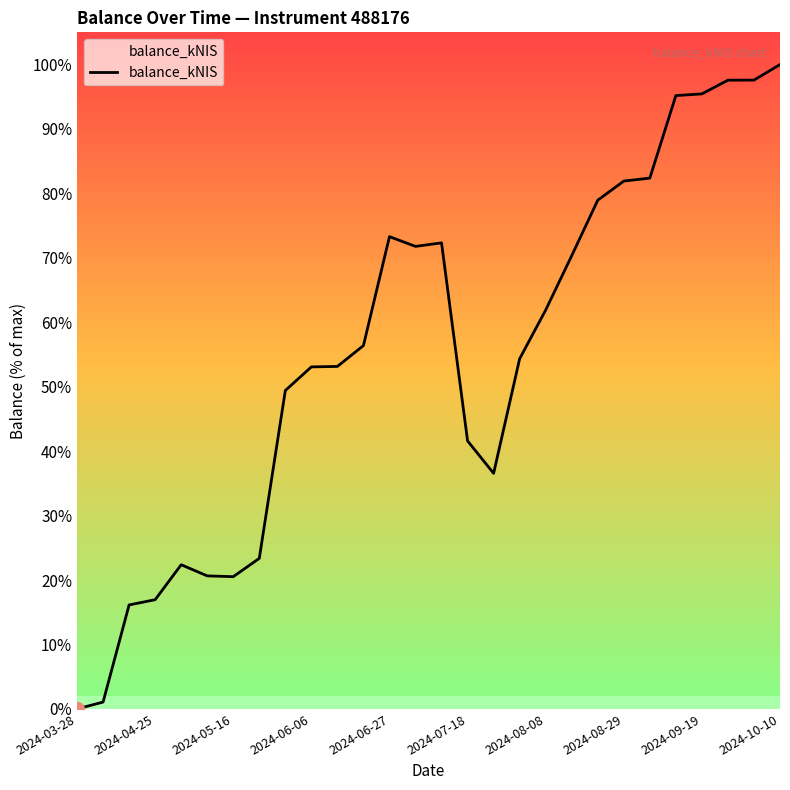

What is the maximum value shown in the chart?

100.0